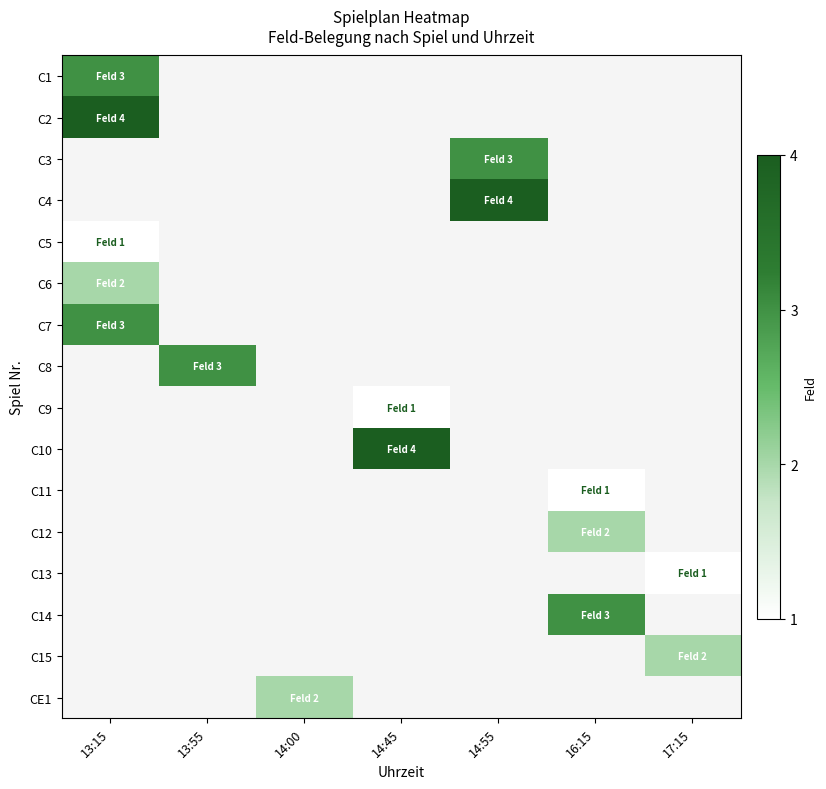

What is the minimum value shown in the chart?

1.0